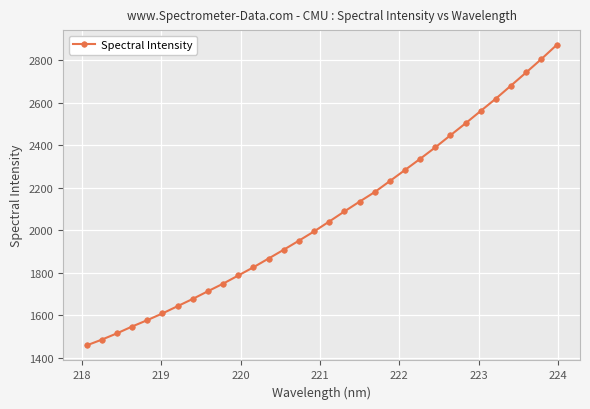

How many lines are shown in the chart?

1